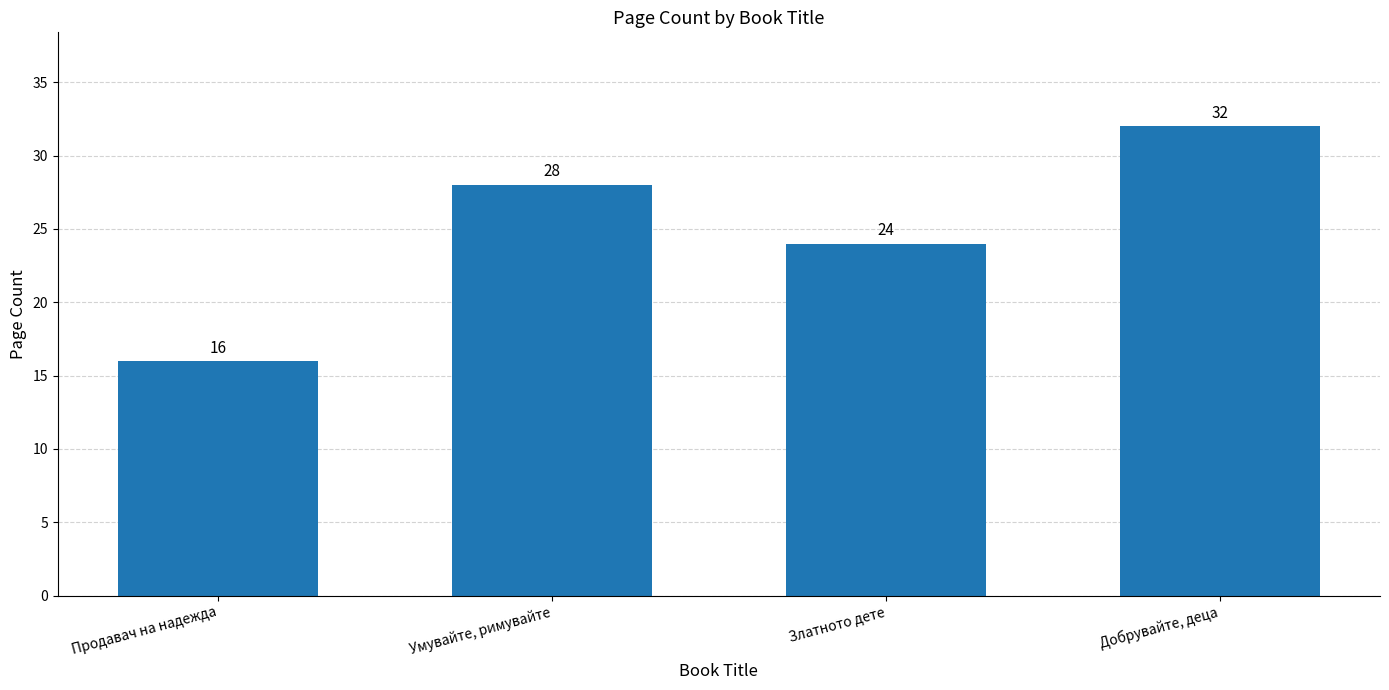

Are the bars horizontal?

No